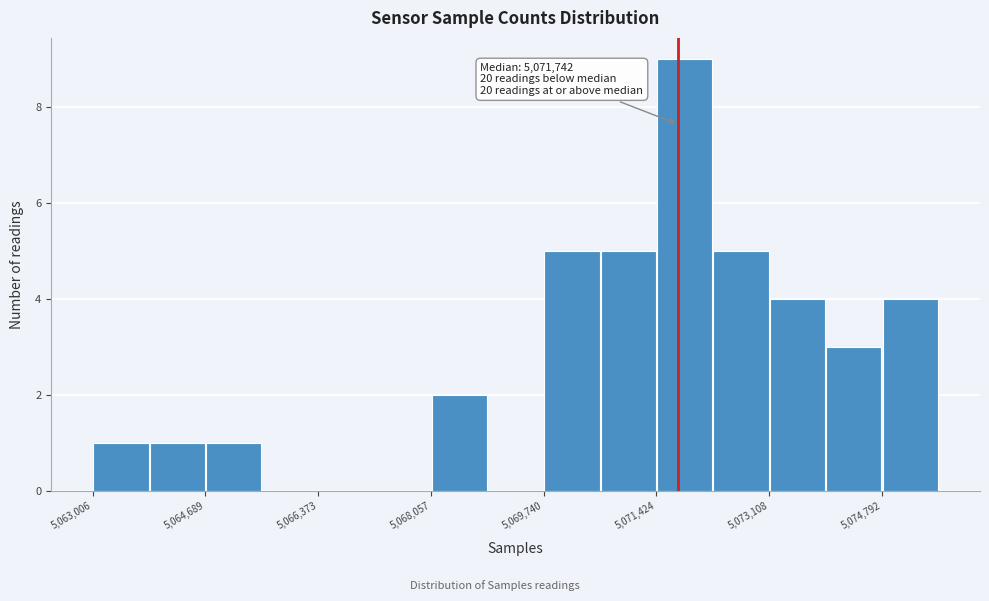

Which range on the x-axis has the tallest bar?

5071400 to 5072200